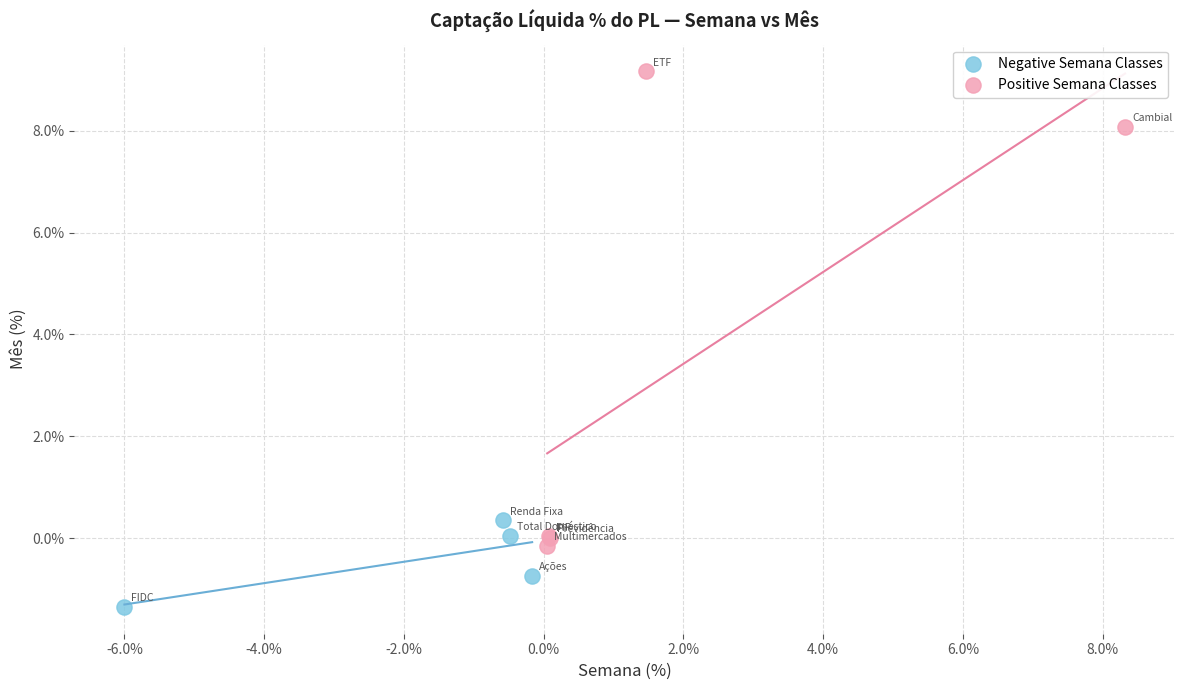

Which series reaches the minimum Y coordinate?

Negative Semana Classes